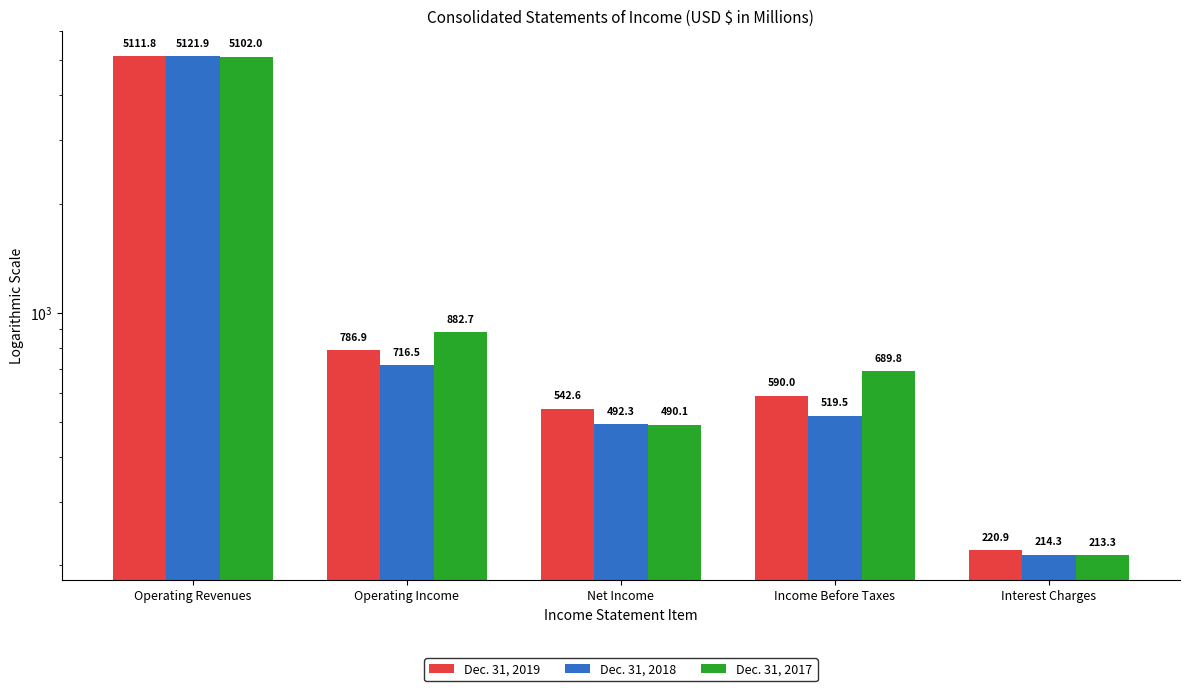

Between Income Before Taxes and Interest Charges, which series saw the biggest shift?

Dec. 31, 2017